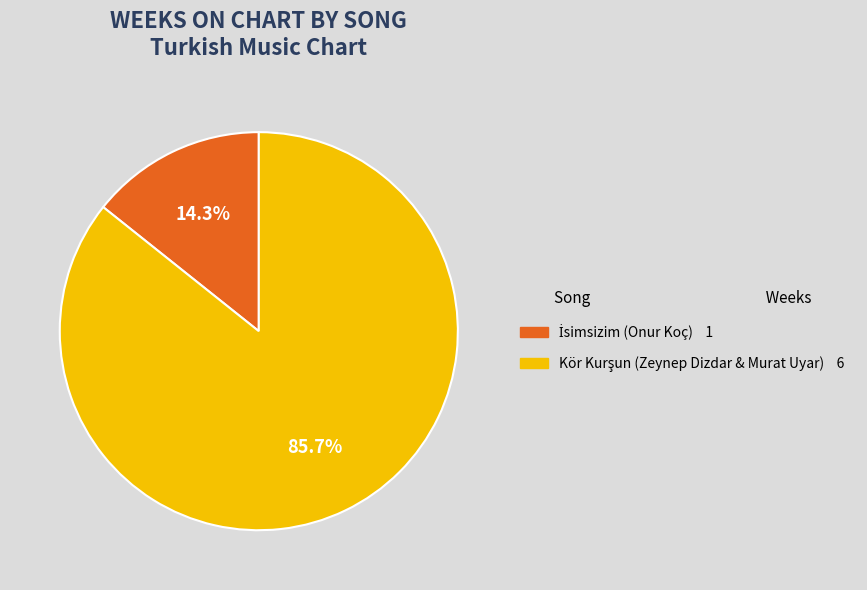

Is there a majority slice in this chart?

Yes